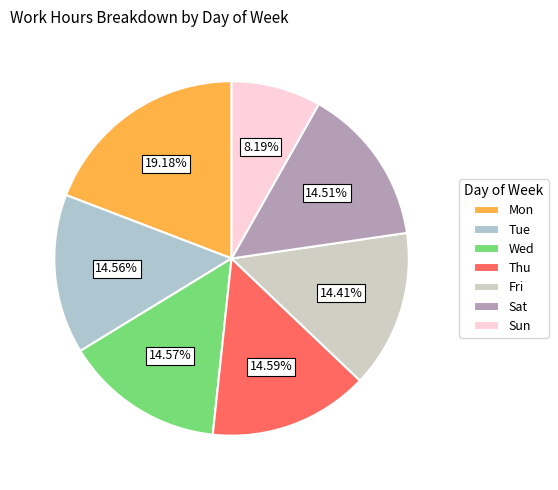

To the nearest percent, what is the difference between the largest and smallest slice percentages?

11%